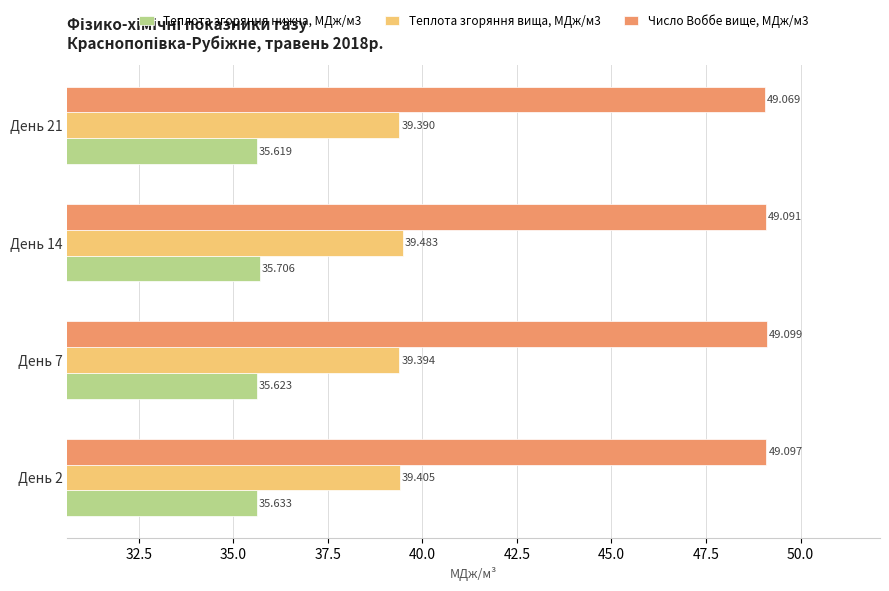

Is the value of Число Воббе вище, МДж/м3 at День 14 greater than the value of Теплота згоряння вища, МДж/м3 at День 14?

Yes